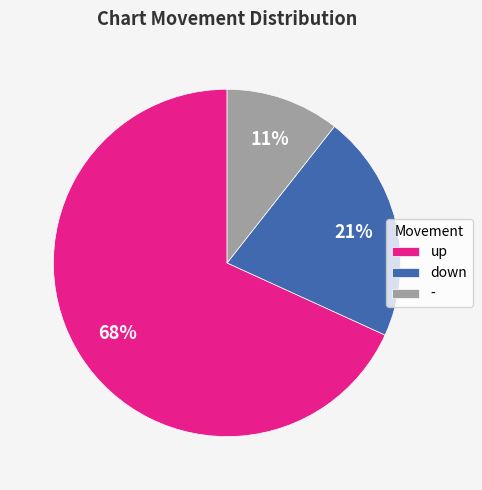

To the nearest percent, what is the average slice percentage?

33%